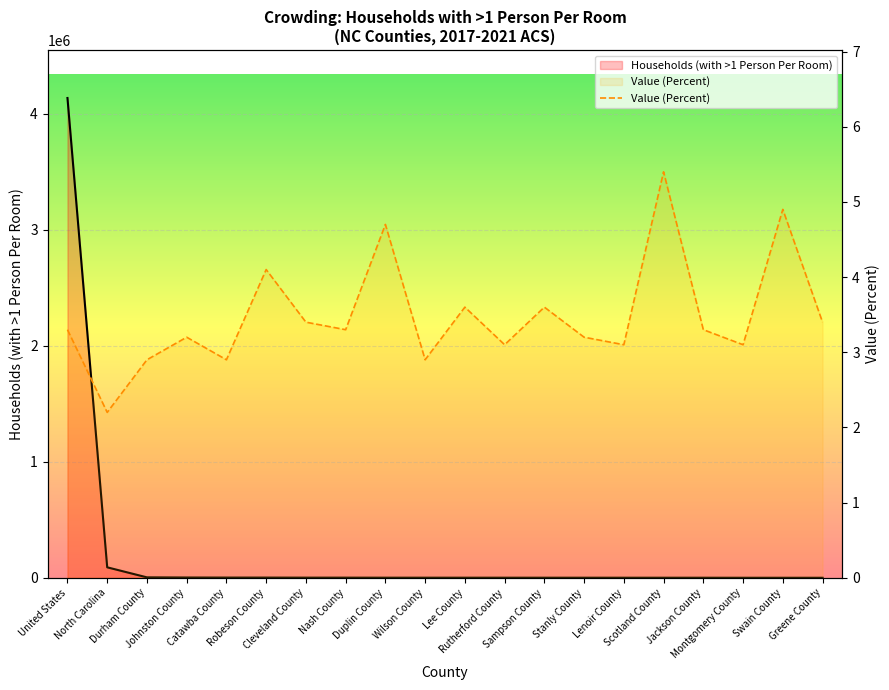

Read the value at Montgomery County.

282